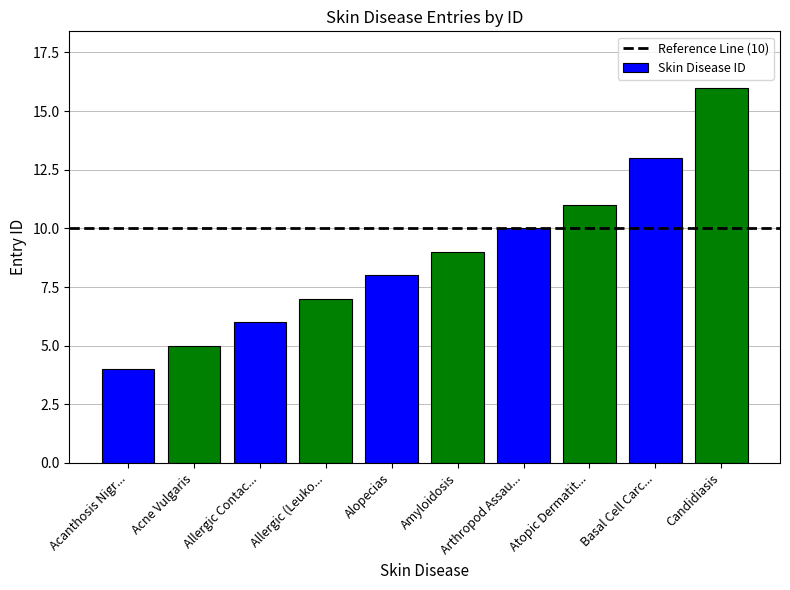

True or false: the data shows 7 at Allergic (Leuko....

True